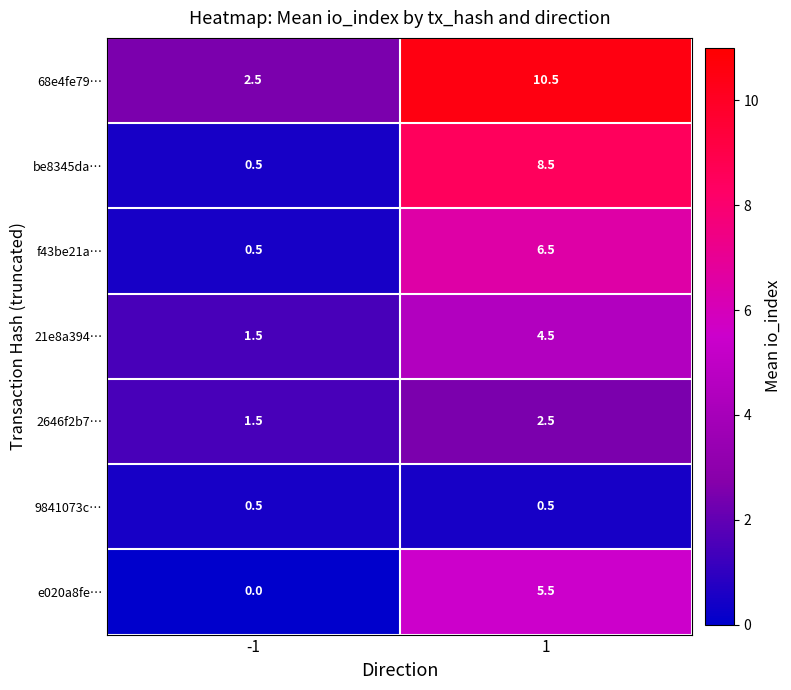

At 1, list the series in order from smallest to largest.

9841073c…, 2646f2b7…, 21e8a394…, e020a8fe…, f43be21a…, be8345da…, 68e4fe79…